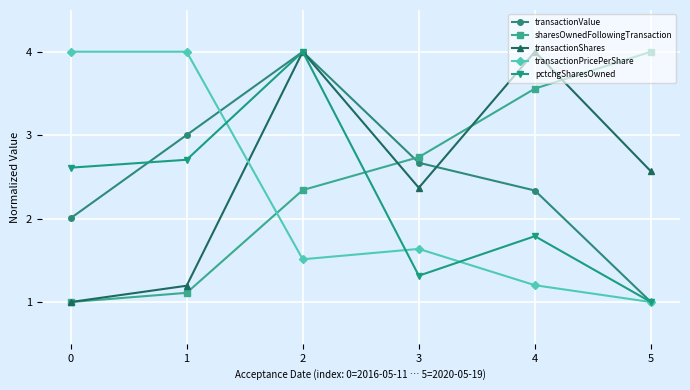

The value of transactionPricePerShare at 4 is 2.0. True or false?

False